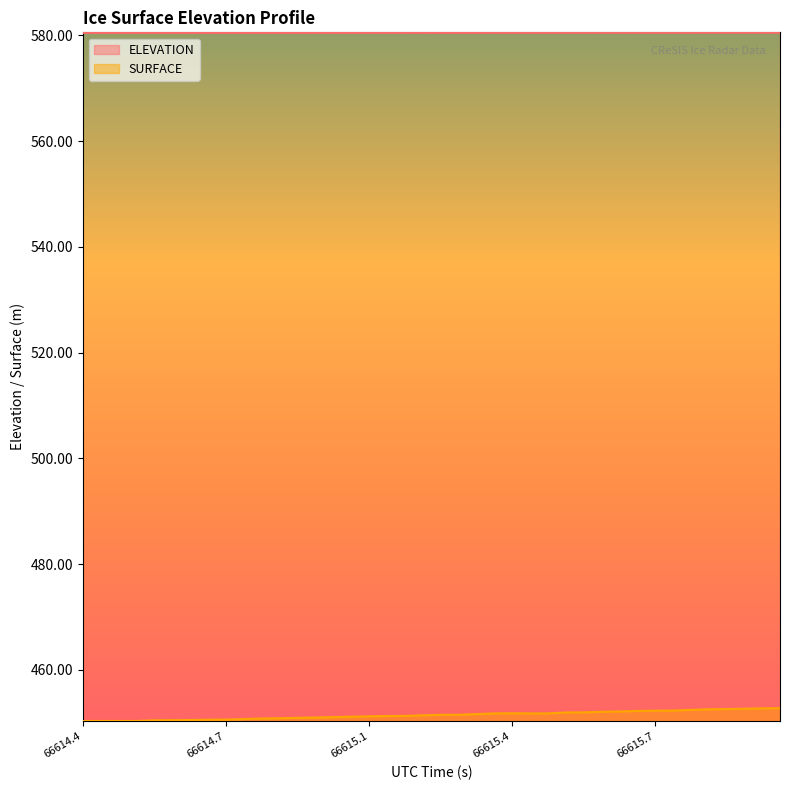

Between 66614.4934 and 66615.5993, which series saw the biggest shift?

SURFACE